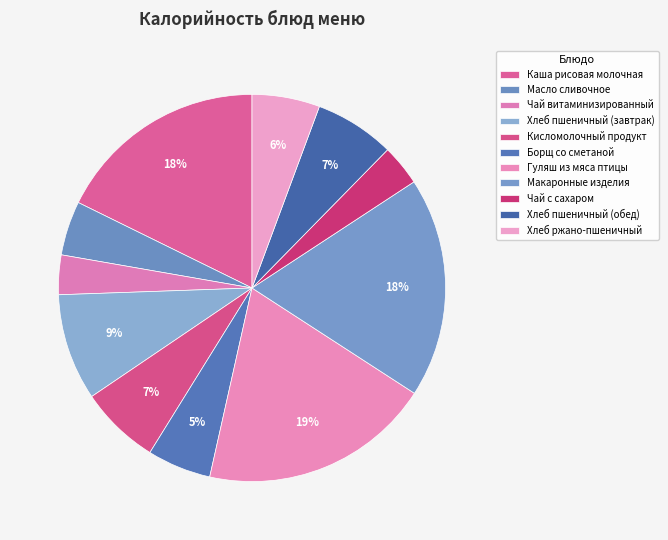

Does any single category account for the majority?

No